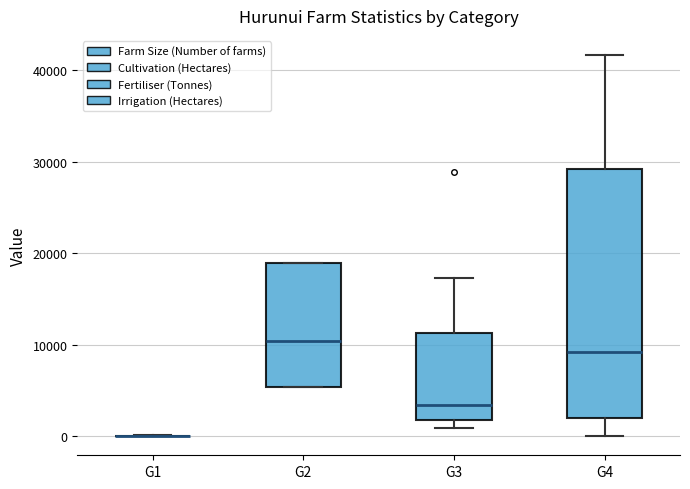

Reading left to right, read every box against the y-axis: the position of its median line, the range the box covers, and the ends of its whiskers. The values are not printed on the chart, so give them approximately, as read against the axis.

G1: box collapsed to a line at 0, whiskers 0 to 0
G2: median 10000, box 5000 to 19000, whiskers 5000 to 19000
G3: median 3000, box 2000 to 11000, whiskers 1000 to 17000
G4: median 9000, box 2000 to 29000, whiskers 0 to 42000